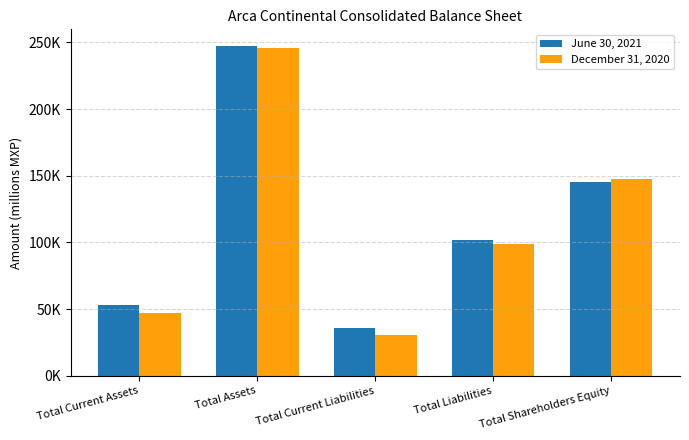

What is the label of the 5th bar from the right?

Total Current Assets